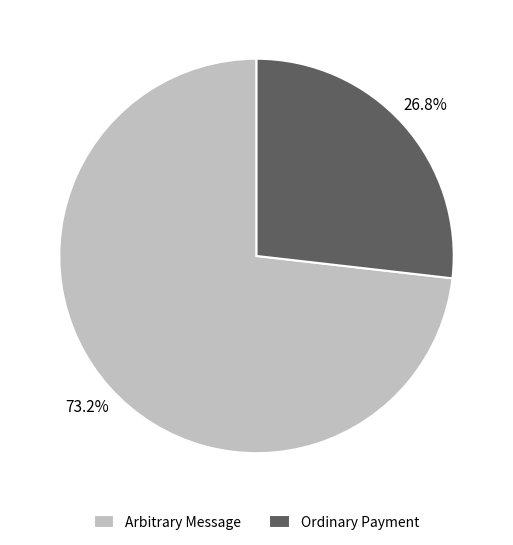

To the nearest percent, what portion does Arbitrary Message represent?

73%